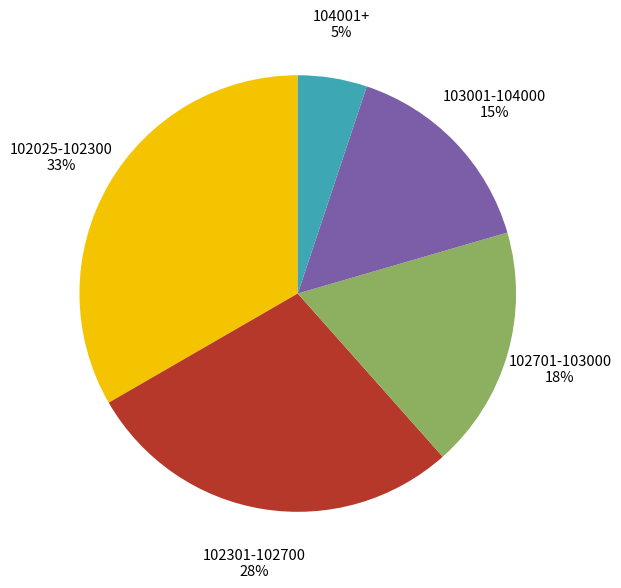

Rank the categories by value from lowest to highest.

104001+, 103001-104000, 102701-103000, 102301-102700, 102025-102300